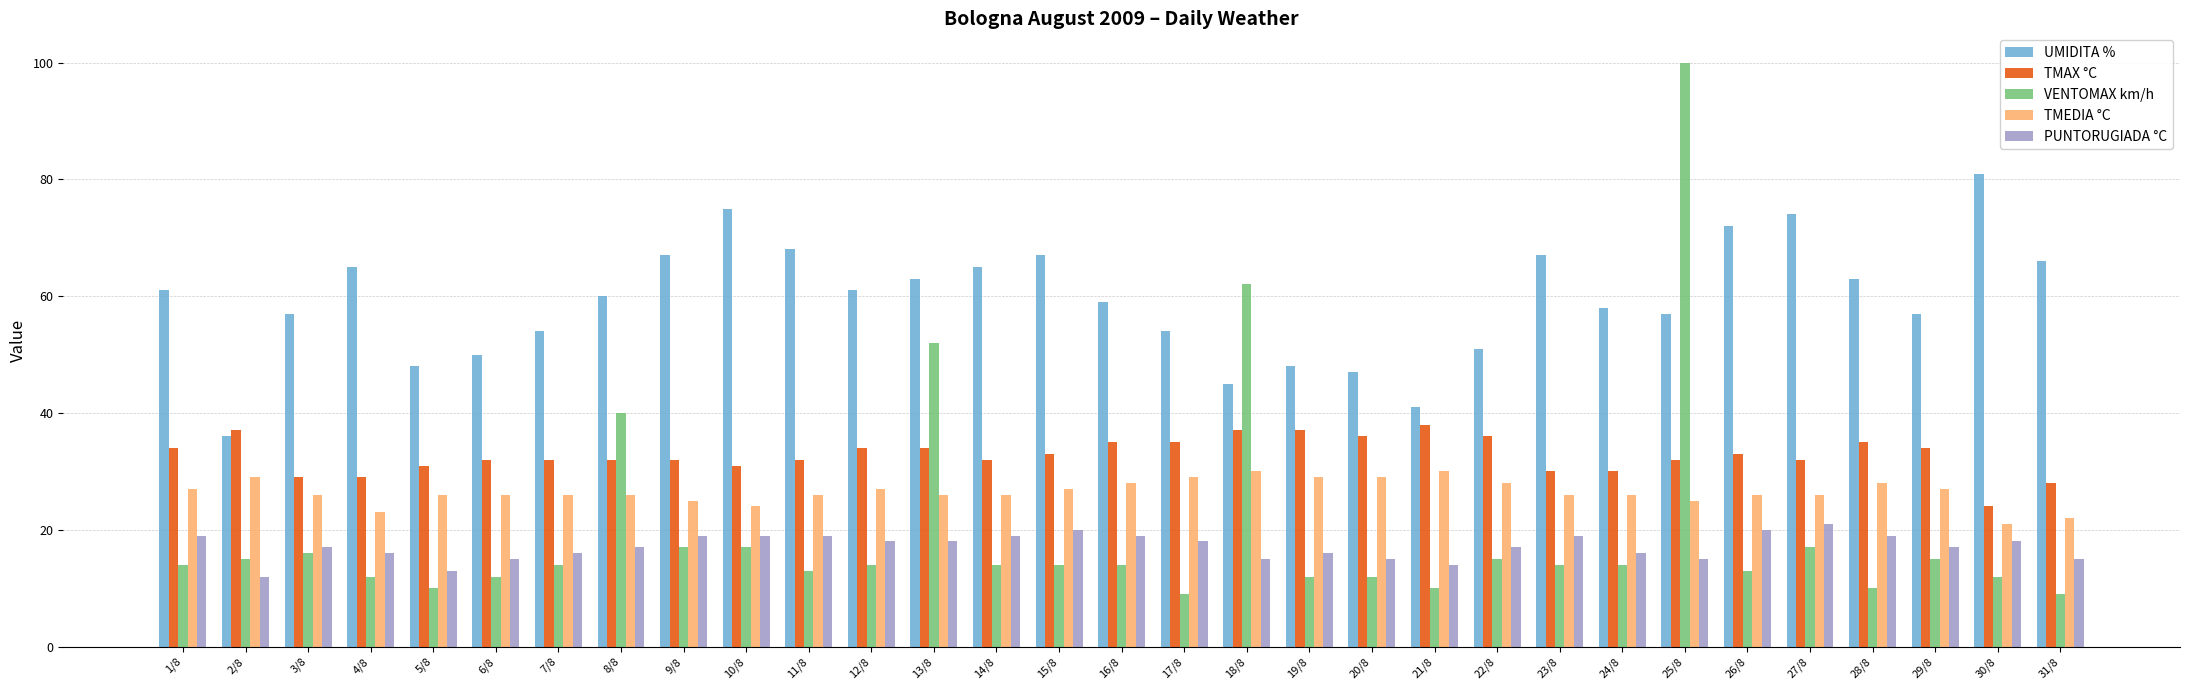

Reading left to right, transcribe all the data shown in this chart.

UMIDITA %: 61	36	57	65	48	50	54	60	67	75	68	61	63	65	67	59	54	45	48	47	41	51	67	58	57	72	74	63	57	81	66
TMAX °C: 34	37	29	29	31	32	32	32	32	31	32	34	34	32	33	35	35	37	37	36	38	36	30	30	32	33	32	35	34	24	28
VENTOMAX km/h: 14	15	16	12	10	12	14	40	17	17	13	14	52	14	14	14	9	62	12	12	10	15	14	14	100	13	17	10	15	12	9
TMEDIA °C: 27	29	26	23	26	26	26	26	25	24	26	27	26	26	27	28	29	30	29	29	30	28	26	26	25	26	26	28	27	21	22
PUNTORUGIADA °C: 19	12	17	16	13	15	16	17	19	19	19	18	18	19	20	19	18	15	16	15	14	17	19	16	15	20	21	19	17	18	15